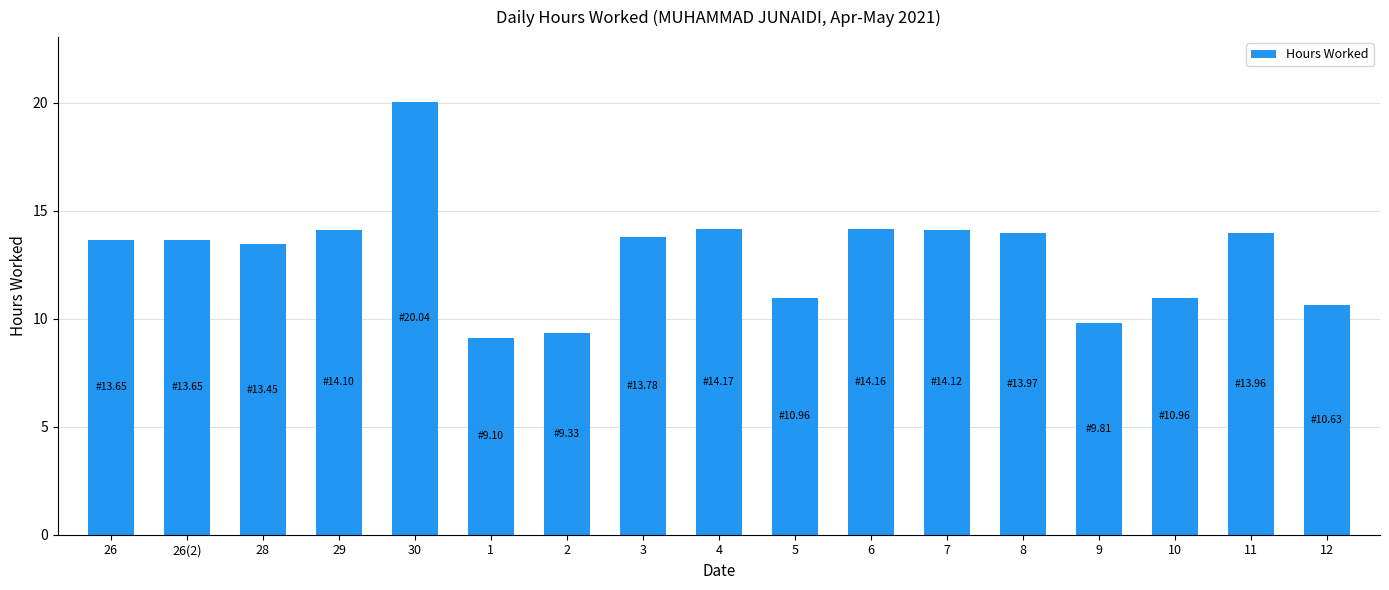

What is the label of the 10th bar from the right?

3